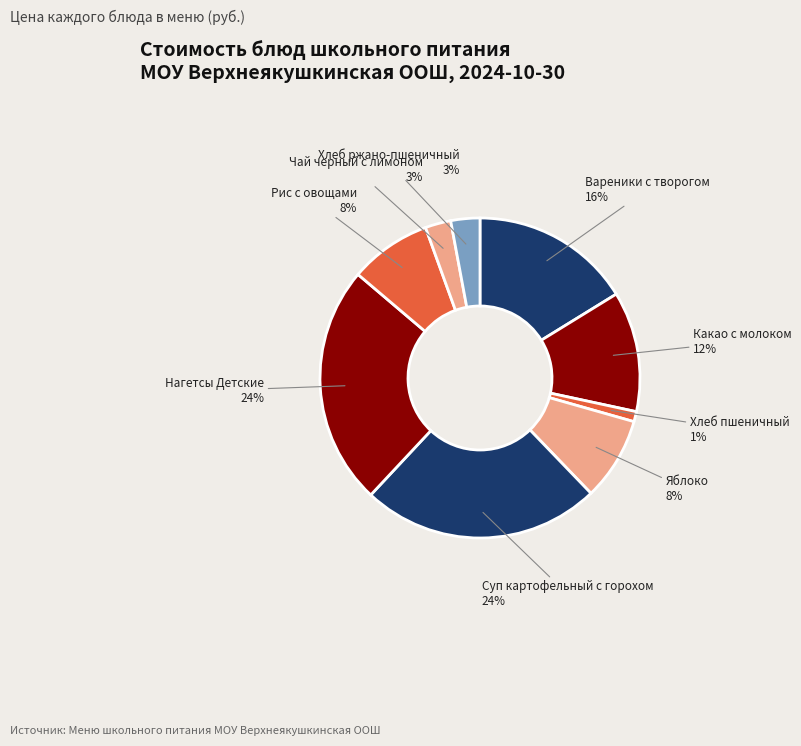

Does Чай черный с лимоном account for over 50% of the chart?

No